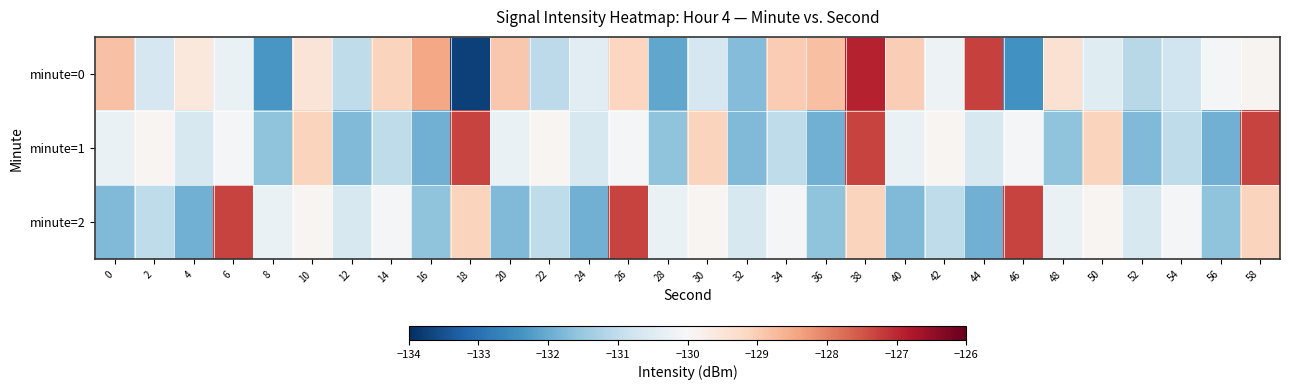

Reading right to left, list all the values displayed in this chart.

minute=0: 58=-129.9	56=-130.0	54=-130.8	52=-131.1	50=-130.5	48=-129.4	46=-132.4	44=-127.3	42=-130.2	40=-129.0	38=-126.9	36=-128.8	34=-129.0	32=-131.7	30=-130.7	28=-132.1	26=-129.1	24=-130.5	22=-131.0	20=-128.9	18=-133.7	16=-128.4	14=-129.1	12=-131.0	10=-129.5	8=-132.3	6=-130.3	4=-129.6	2=-130.7	0=-128.8
minute=1: 58=-127.3	56=-131.9	54=-131.0	52=-131.8	50=-129.1	48=-131.6	46=-130.0	44=-130.6	42=-129.9	40=-130.3	38=-127.3	36=-131.9	34=-131.0	32=-131.8	30=-129.1	28=-131.6	26=-130.0	24=-130.6	22=-129.9	20=-130.3	18=-127.3	16=-131.9	14=-131.0	12=-131.8	10=-129.1	8=-131.6	6=-130.0	4=-130.6	2=-129.9	0=-130.3
minute=2: 58=-129.1	56=-131.6	54=-130.0	52=-130.6	50=-129.9	48=-130.3	46=-127.3	44=-131.9	42=-131.0	40=-131.8	38=-129.1	36=-131.6	34=-130.0	32=-130.6	30=-129.9	28=-130.3	26=-127.3	24=-131.9	22=-131.0	20=-131.8	18=-129.1	16=-131.6	14=-130.0	12=-130.6	10=-129.9	8=-130.3	6=-127.3	4=-131.9	2=-131.0	0=-131.8